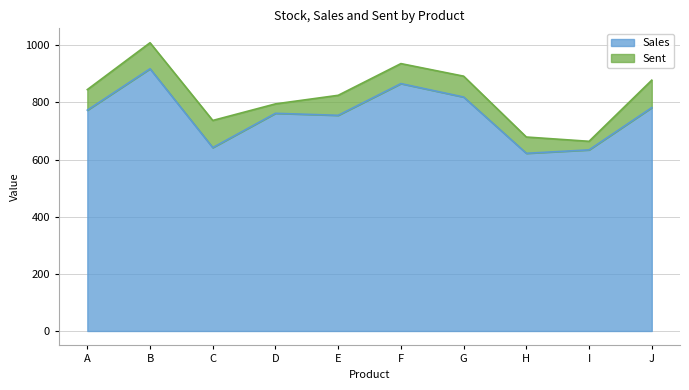

Rank the categories by value from lowest to highest.

H, I, C, E, D, A, J, G, F, B